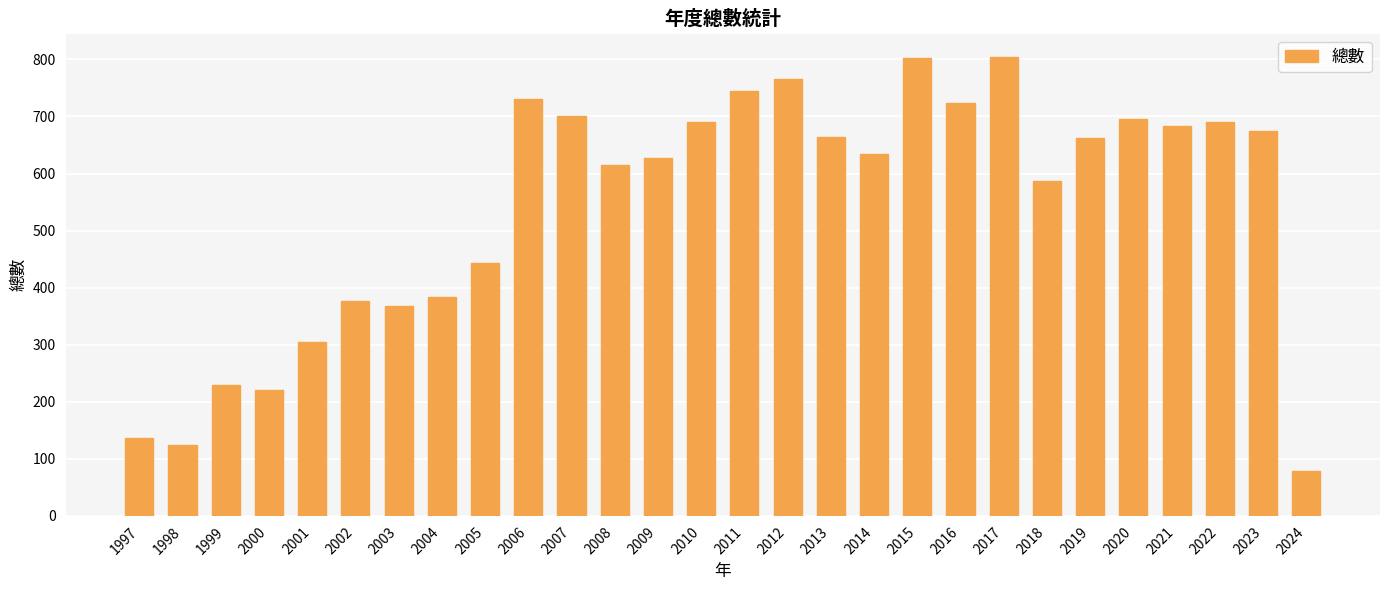

Is it true that the value at 2012 is 451?

False